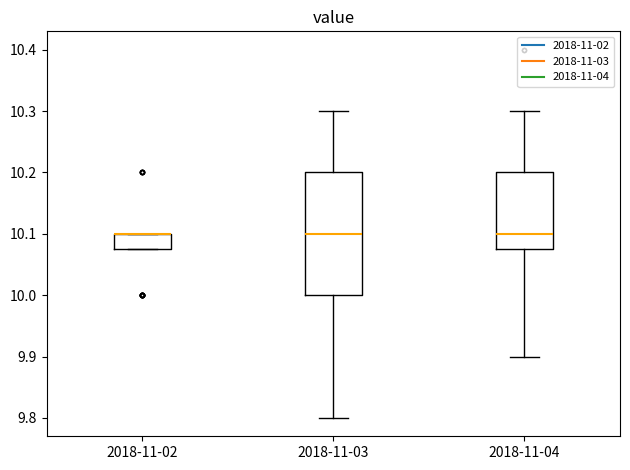

Reading left to right, read every box against the y-axis: the position of its median line, the range the box covers, and the ends of its whiskers. The values are not printed on the chart, so give them approximately, as read against the axis.

2018-11-02: median 10.10 (drawn on the box's upper edge), box 10.08 to 10.10, whiskers 10.08 to 10.10
2018-11-03: median 10.10, box 10.00 to 10.20, whiskers 9.80 to 10.30
2018-11-04: median 10.10, box 10.08 to 10.20, whiskers 9.90 to 10.30